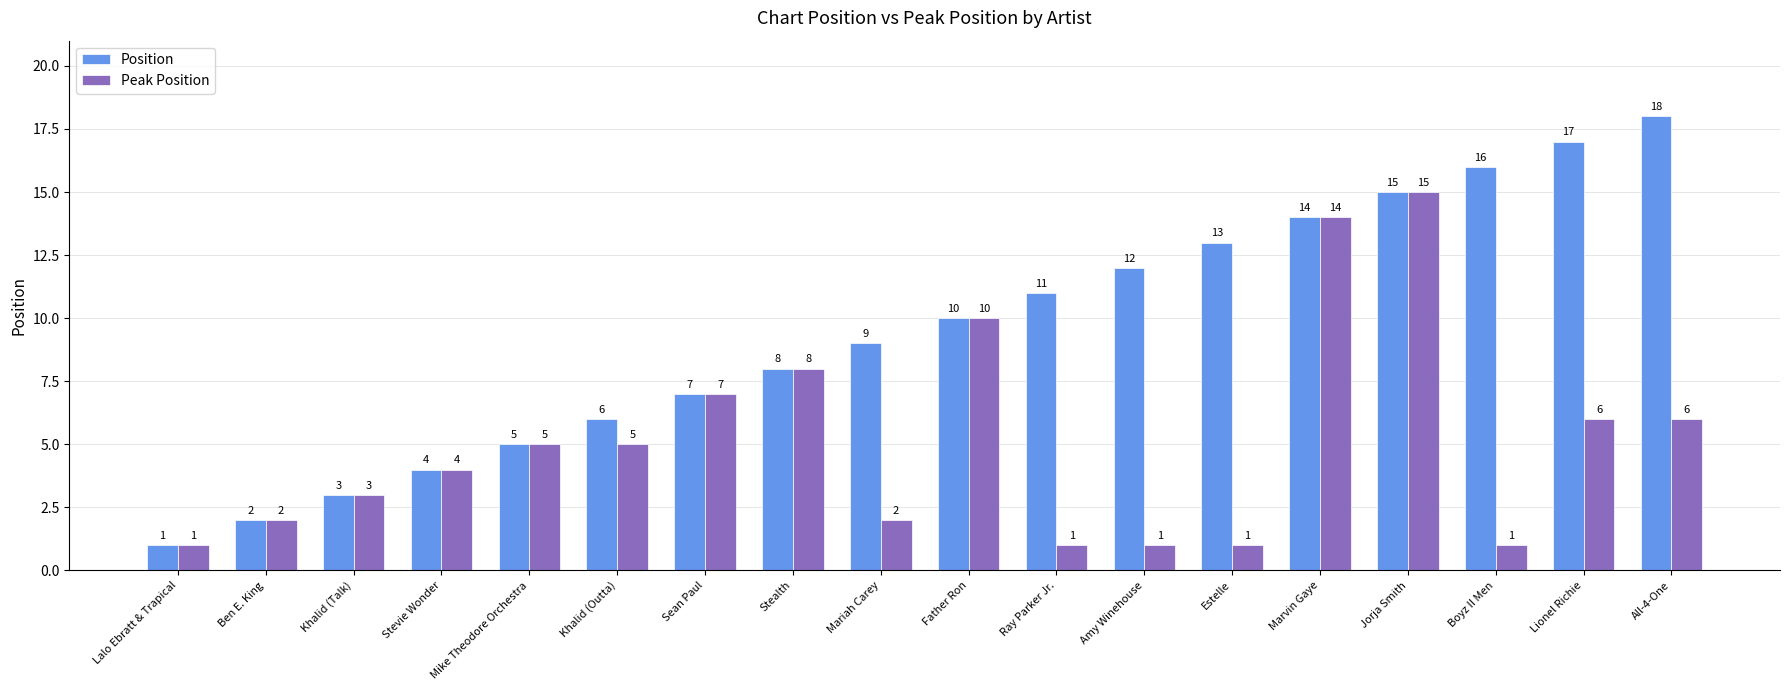

Reading left to right, list all the values displayed in this chart.

Position: 1	2	3	4	5	6	7	8	9	10	11	12	13	14	15	16	17	18
Peak Position: 1	2	3	4	5	5	7	8	2	10	1	1	1	14	15	1	6	6